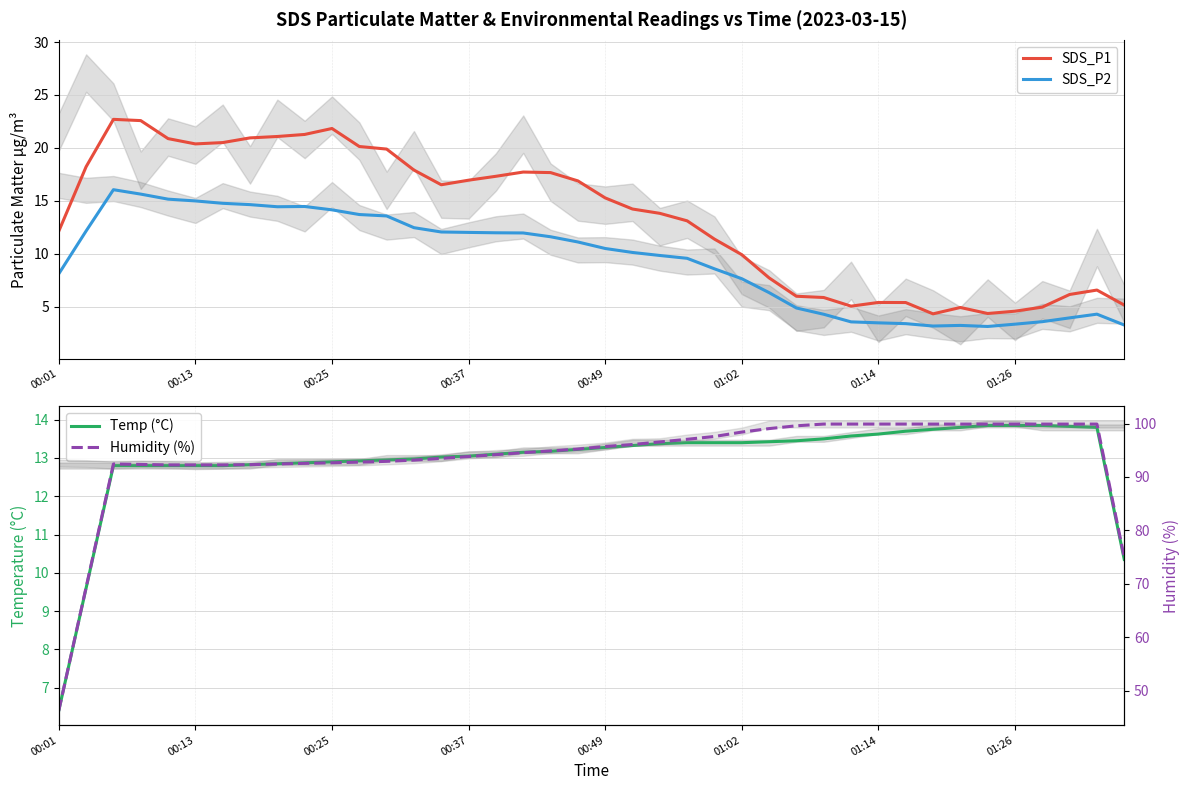

What is the highest value of the SDS_P2 series?

16.1